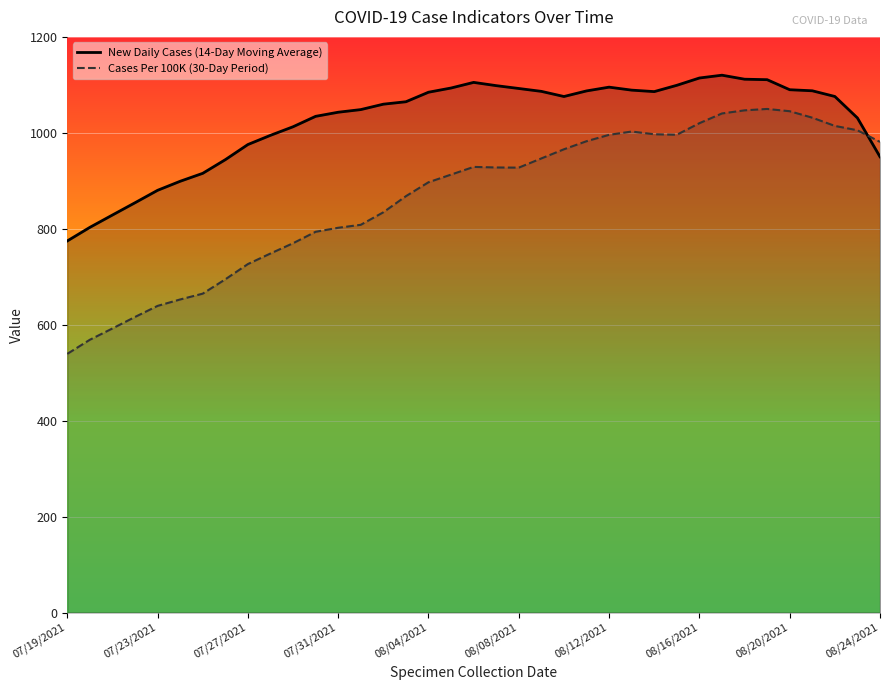

Is it true that Cases Per 100K (30-Day Period) equals 1314.9 at 08/24/2021?

False